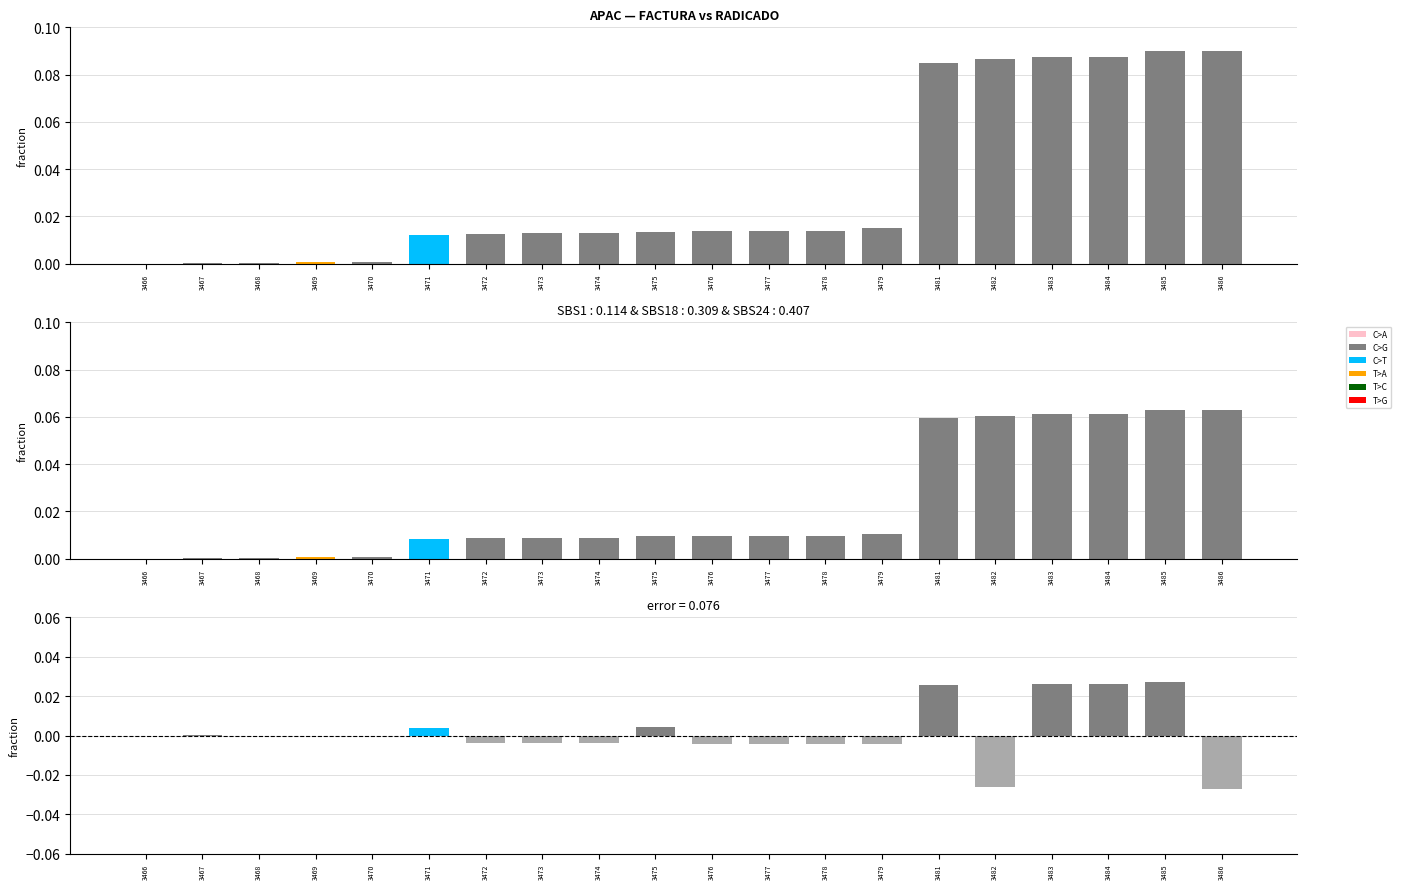

At which category does the chart reach its peak across all series?

3485